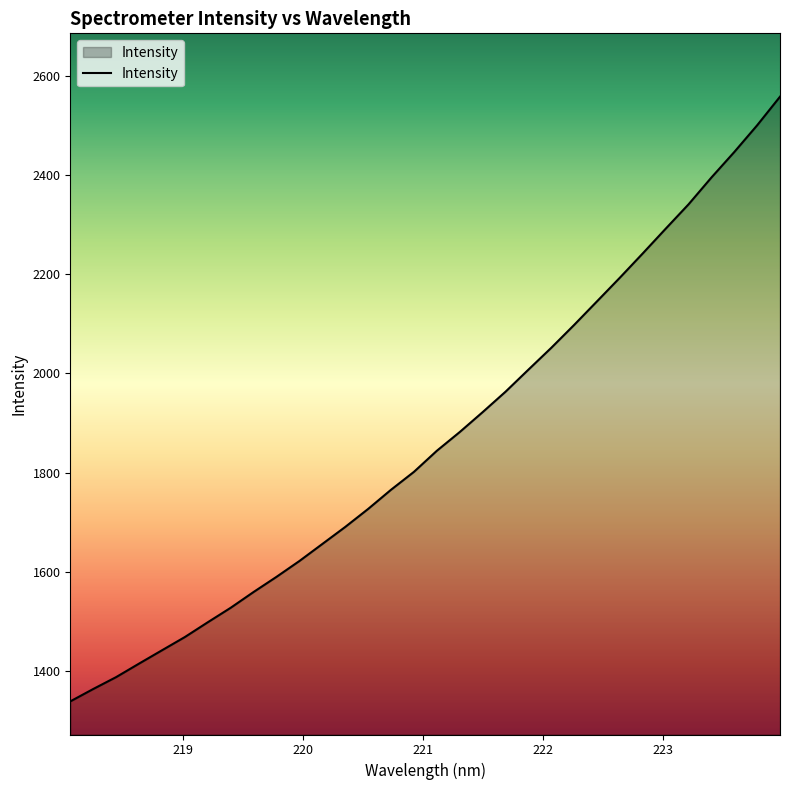

What is the difference between the maximum and minimum values?

1221.4